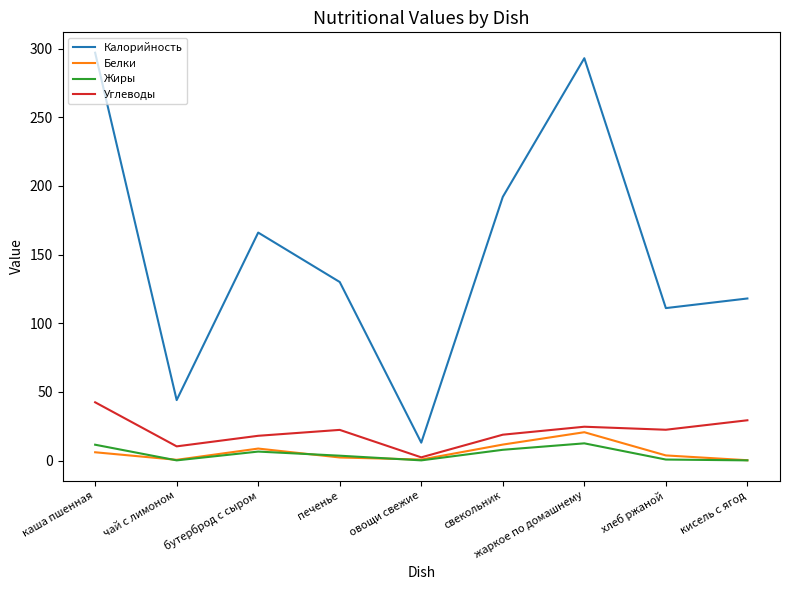

Which category has the lowest value in the Углеводы series?

овощи свежие